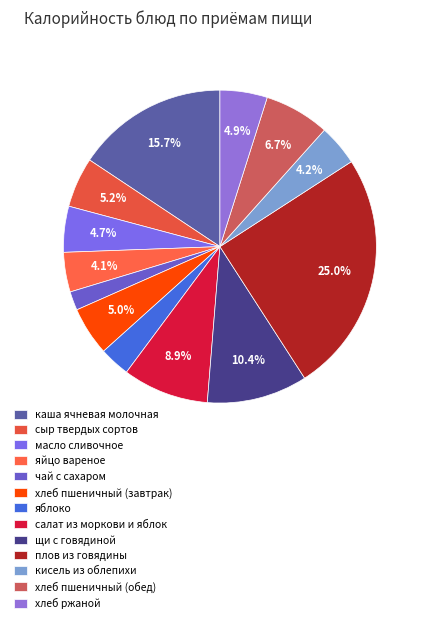

To the nearest percent, what is the combined percentage of хлеб ржаной and хлеб пшеничный (обед)?

12%